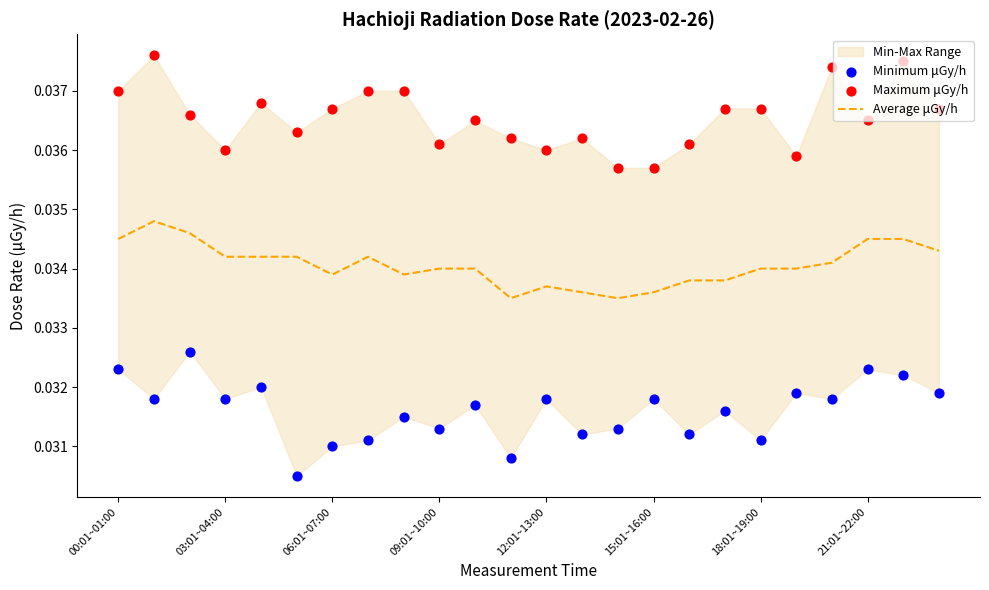

At how many categories does at least one series exceed 0?

24